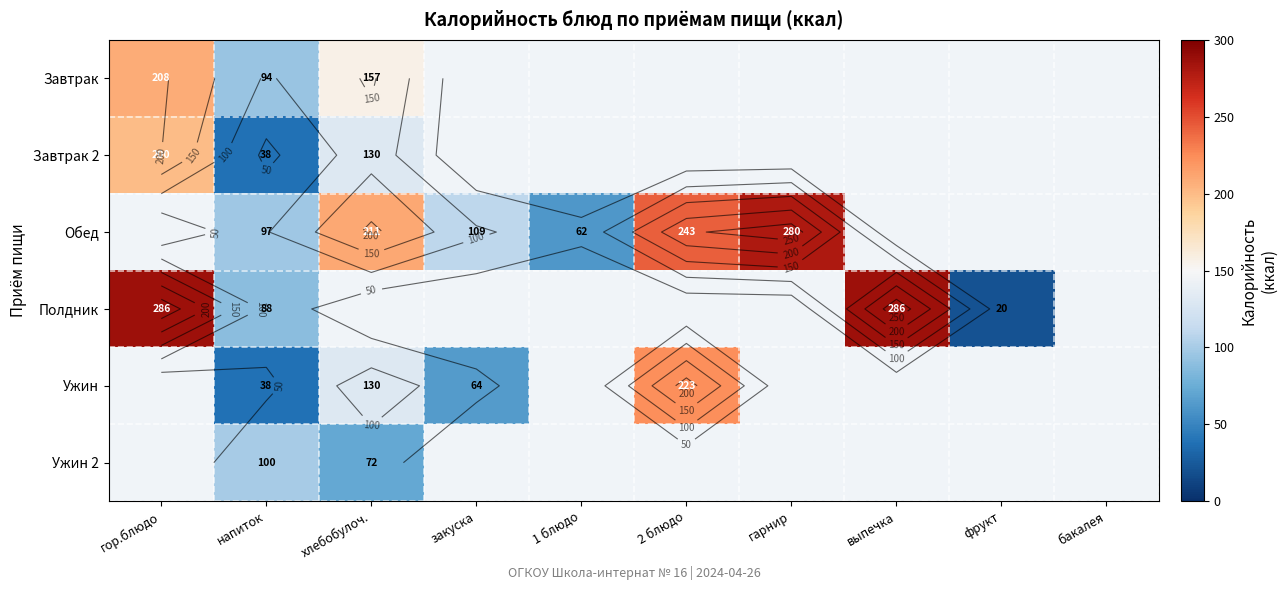

How many categories are shown in the chart?

10